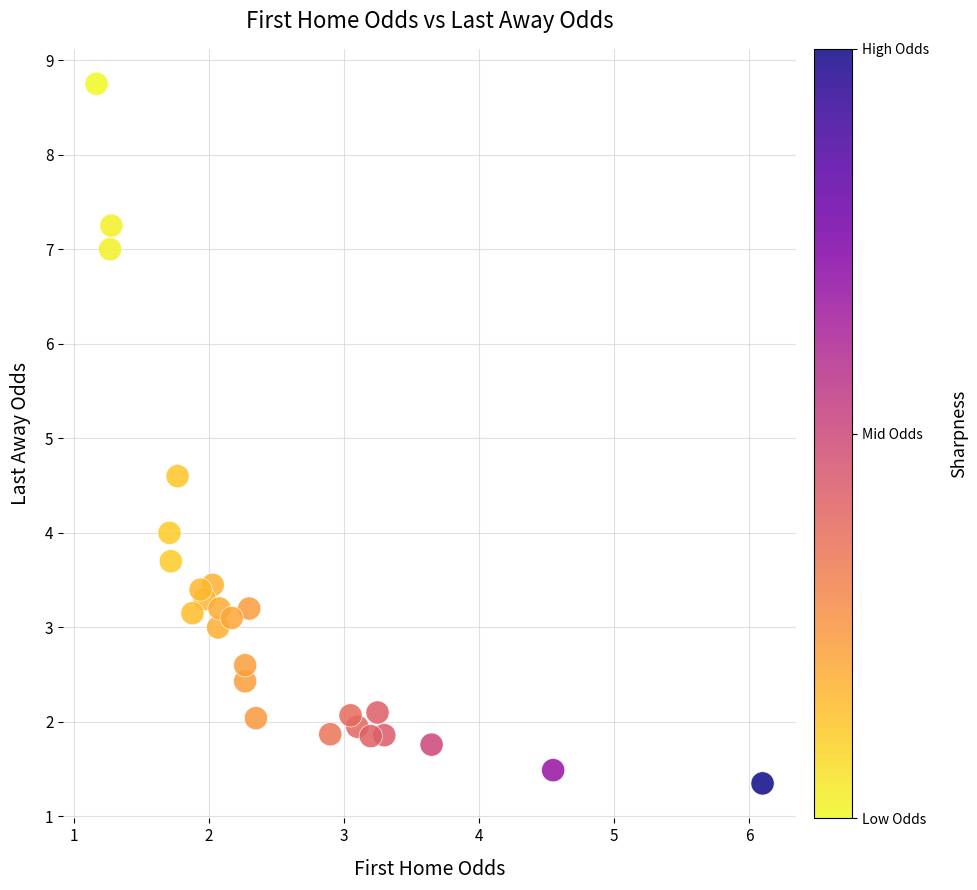

What Y value in the scatter plot is closest to 5?

4.6